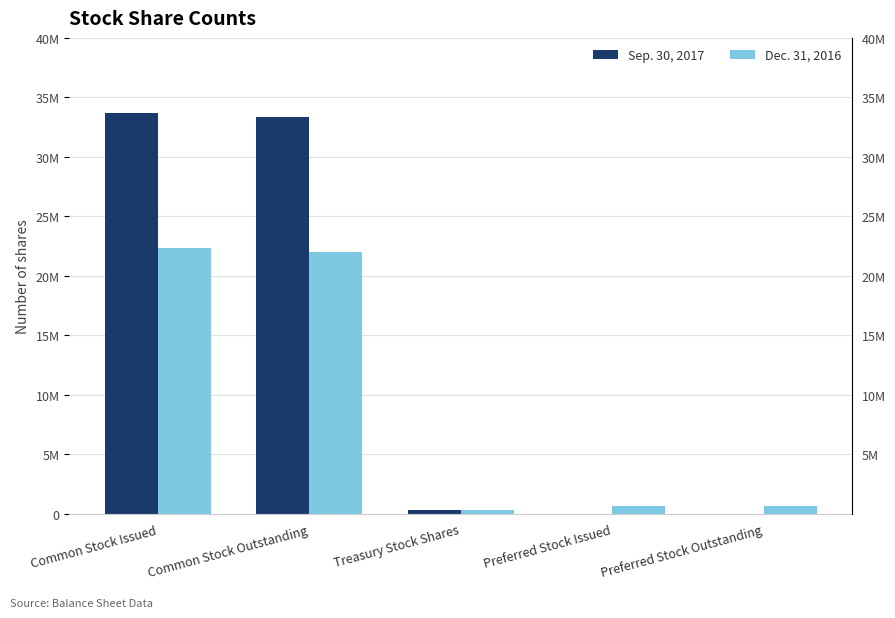

Which series has the largest total across all categories?

Sep. 30, 2017